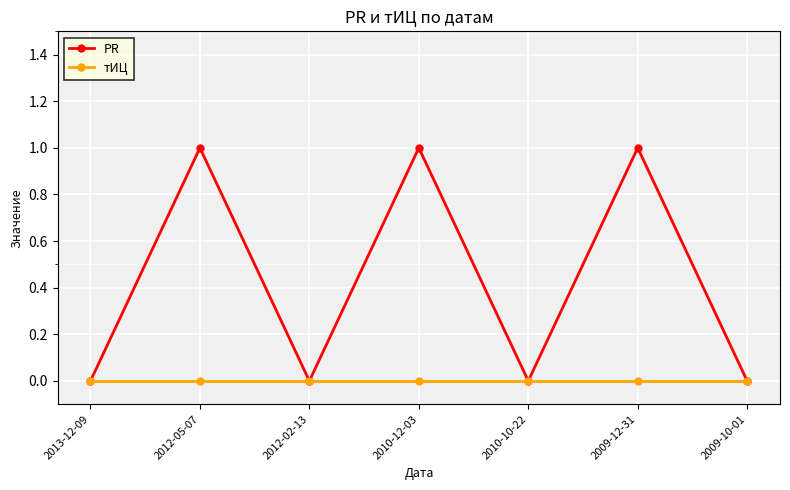

Rank the series at 2012-05-07 from lowest to highest value.

тИЦ, PR